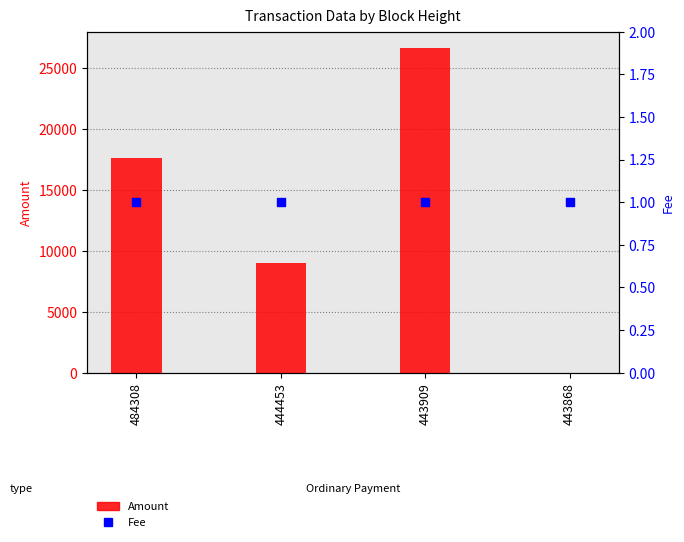

Which series contains the lowest Y value?

Amount